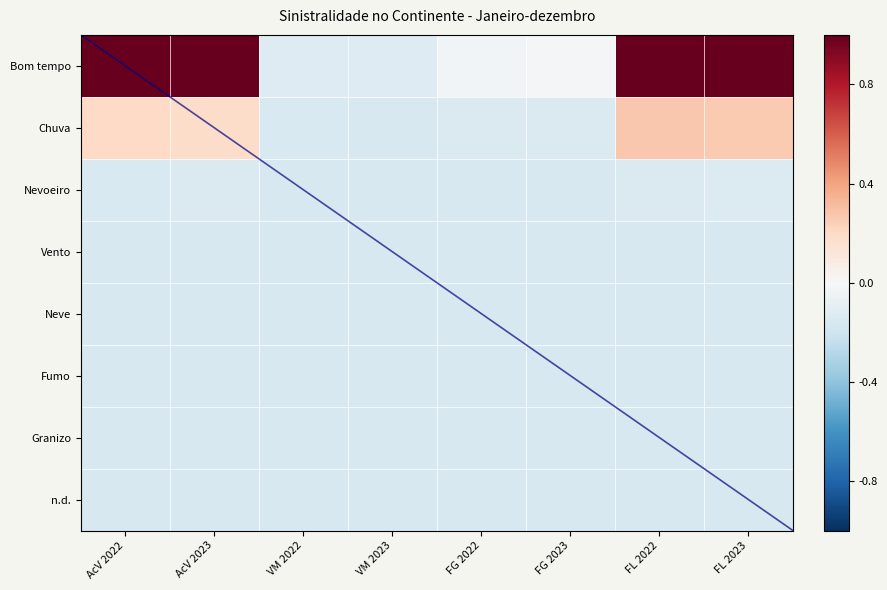

At which label does Neve reach its minimum?

VM 2023